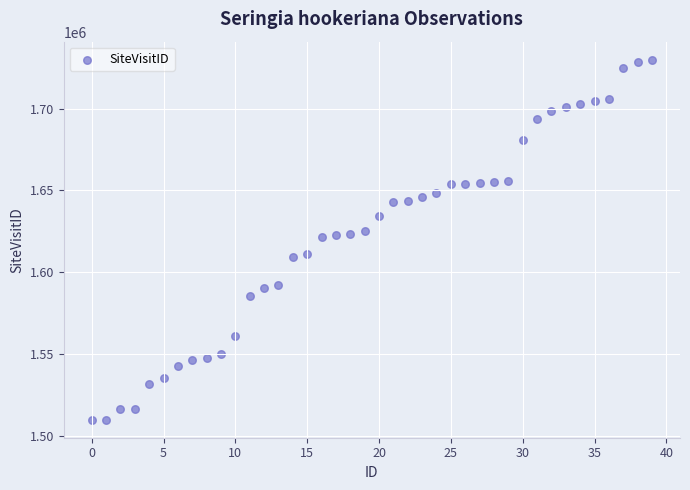

What is the range of Y values (max minus min)?

219932